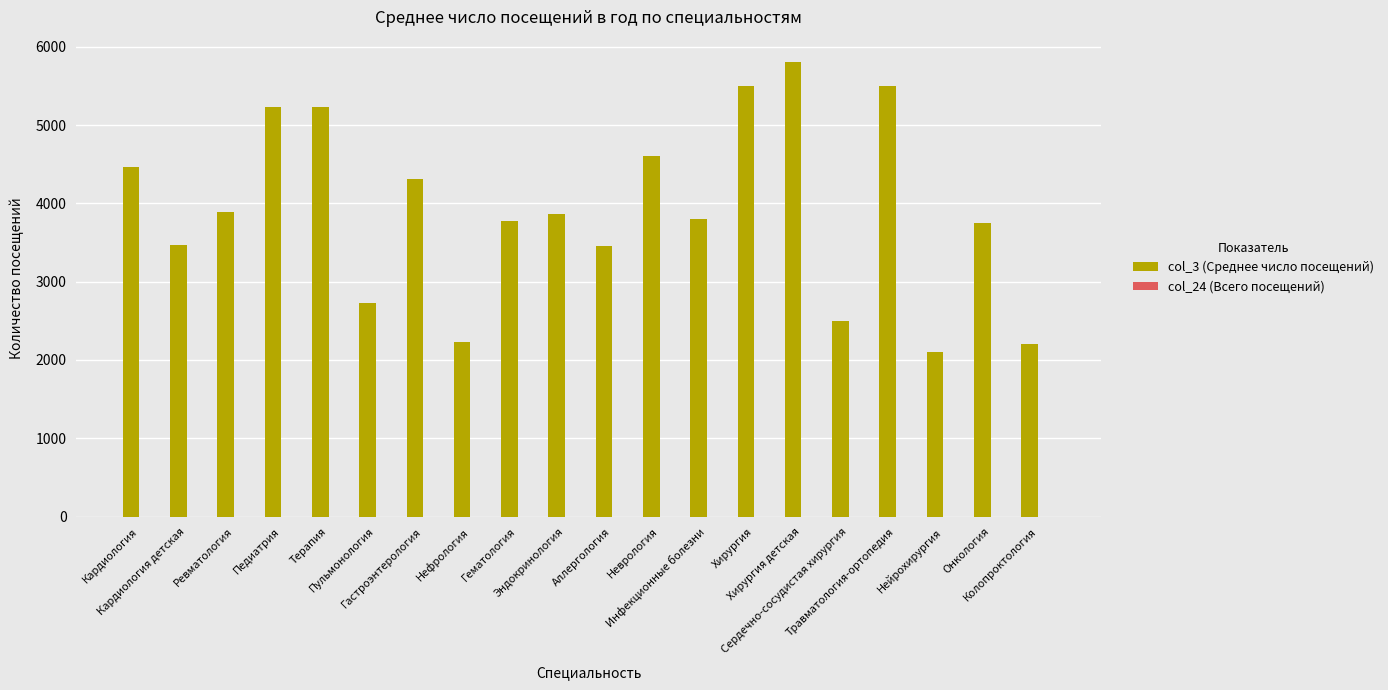

What is the minimum value shown in the chart?

2100